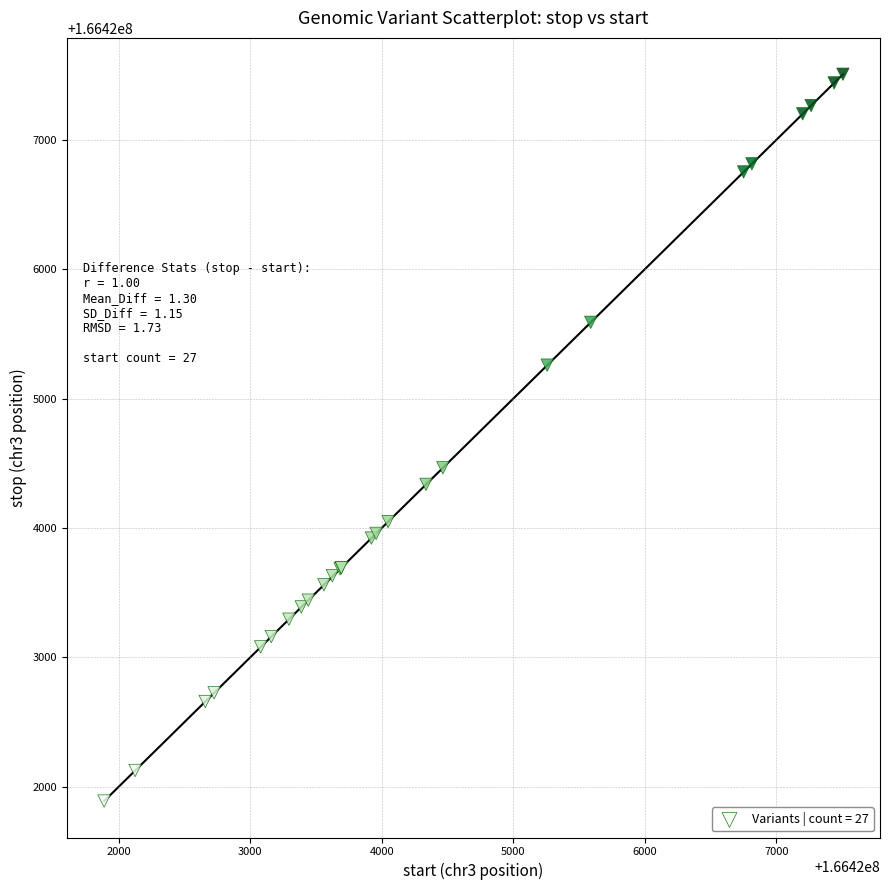

What Y value in the scatter plot is closest to 166424698?

166424465